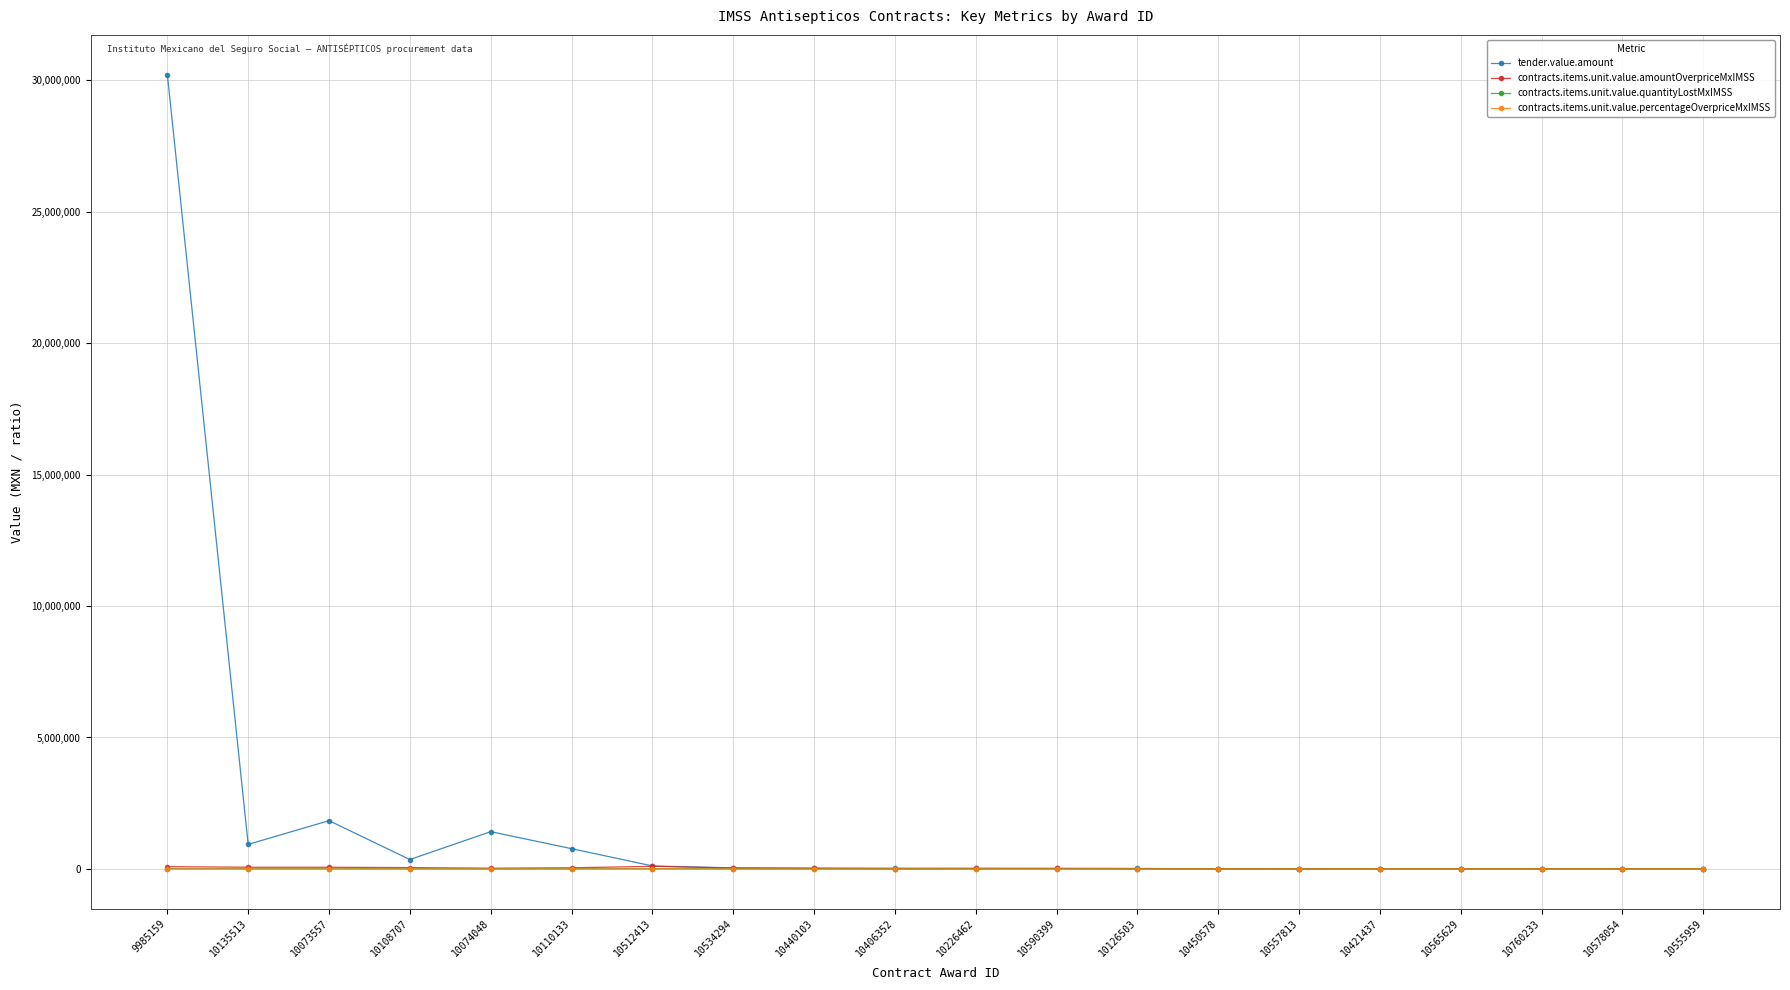

True or false: contracts.items.unit.value.quantityLostMxIMSS has more than 0 interior local peaks.

True